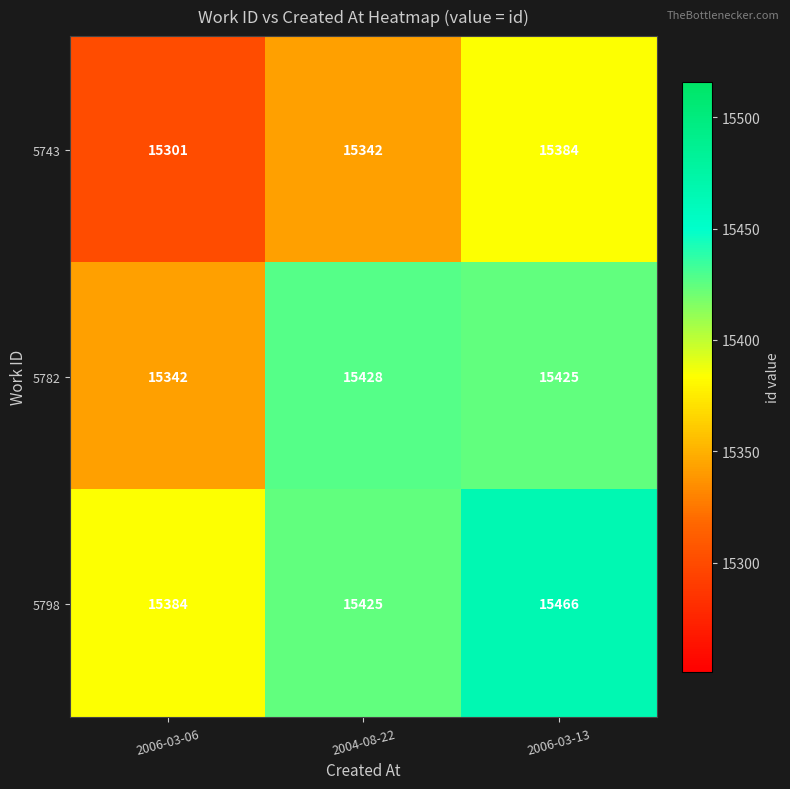

Which series has the largest range (max minus min)?

5782